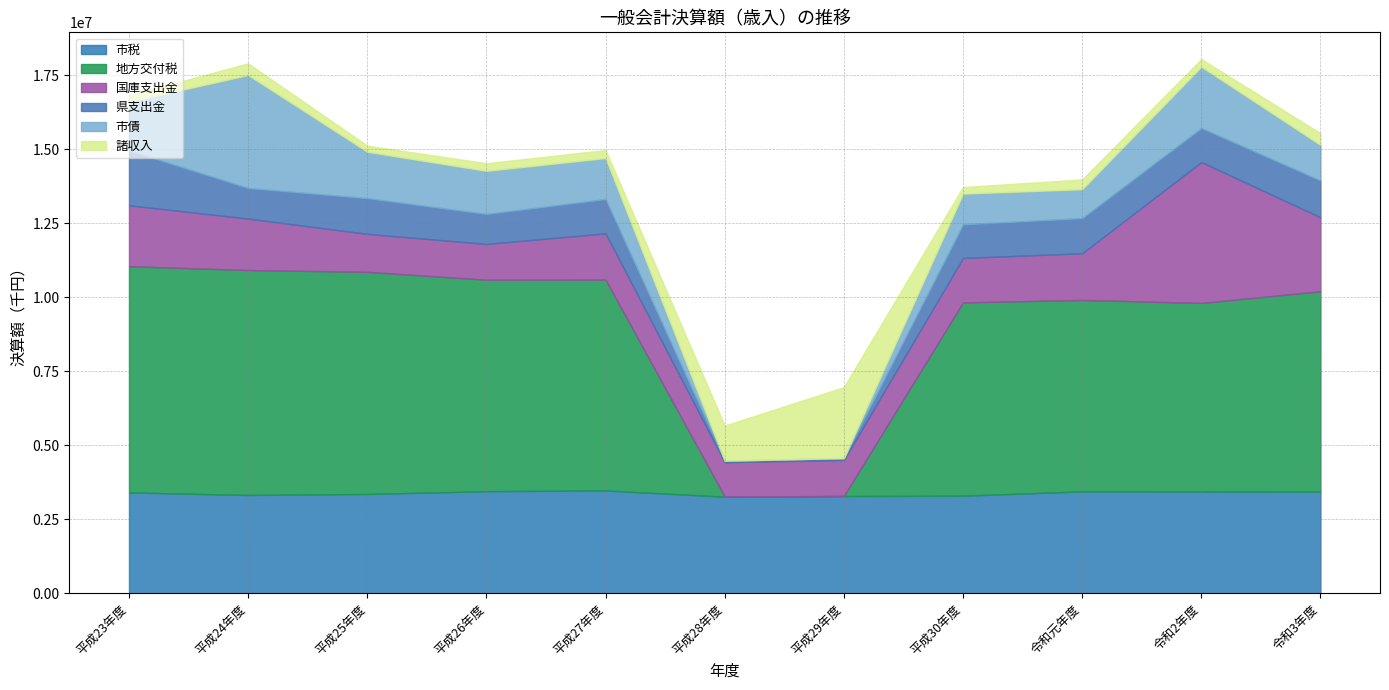

Reading left to right, transcribe all the data shown in this chart.

市税: 3406002.0	3319699.6	3354192.0	3448604.0	3472980.0	3262414.0	3284144.0	3296126.0	3442641.0	3438715.0	3434359.0
地方交付税: 7641617.0	7598599.0	7502643.0	7142853.0	7119812.0	4745.0	4355.0	6529349.0	6464359.0	6368043.0	6767633.0
国庫支出金: 2057559.0	1737123.8	1283076.0	1208098.0	1564080.0	1160196.0	1216163.0	1500702.0	1577359.0	4759666.0	2498553.0
県支出金: 1854764.0	1034116.8	1206430.0	1013742.0	1158976.0	52163.0	61568.0	1135500.0	1188713.0	1149809.0	1244044.0
市債: 1643600.0	3816300.0	1567400.0	1455600.0	1385500.0	0.0	0.0	1037200.0	975900.0	2070300.0	1201200.0
諸収入: 214206.0	392880.4	206062.0	256600.0	269829.0	1184500.0	2398800.0	222047.0	329758.0	257870.0	395743.0